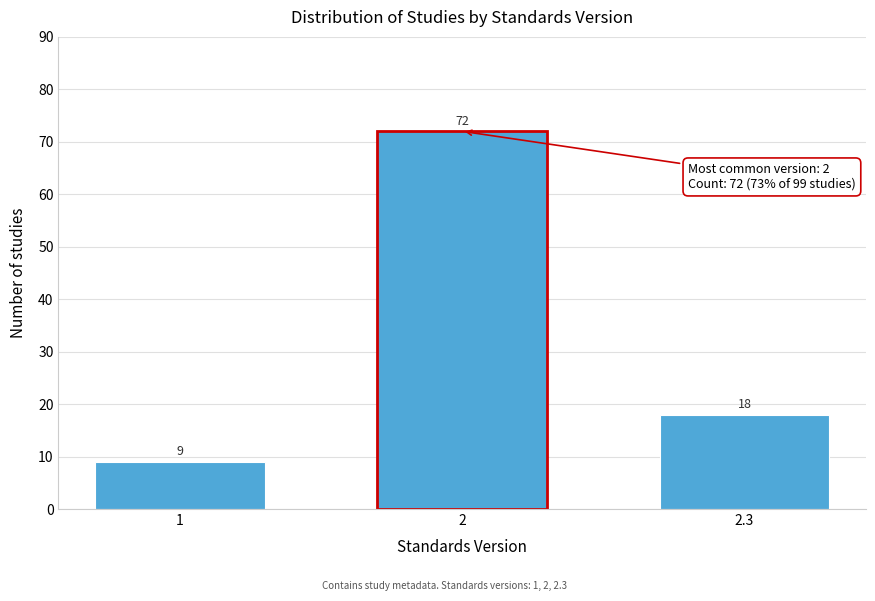

Reading right to left, extract all data points from this chart.

18	72	9